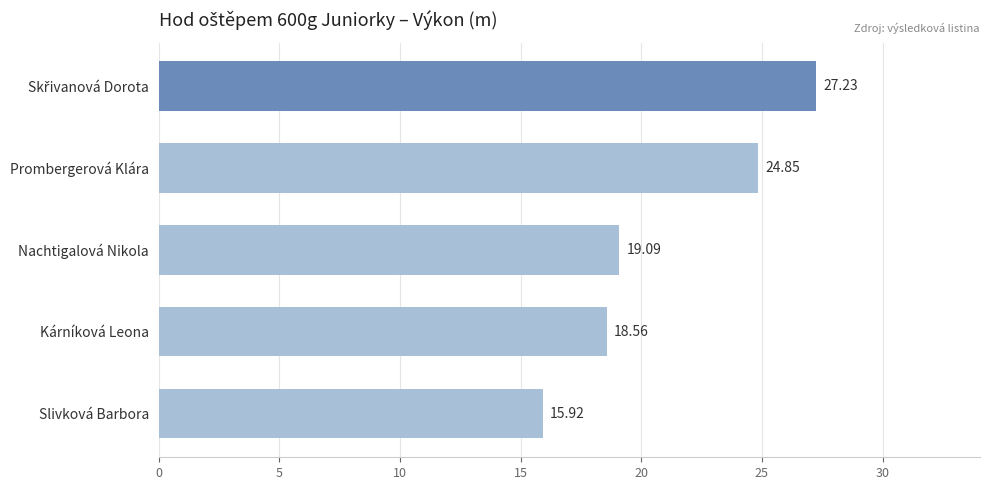

What is the change in value from Nachtigalová Nikola to Kárníková Leona?

-0.5